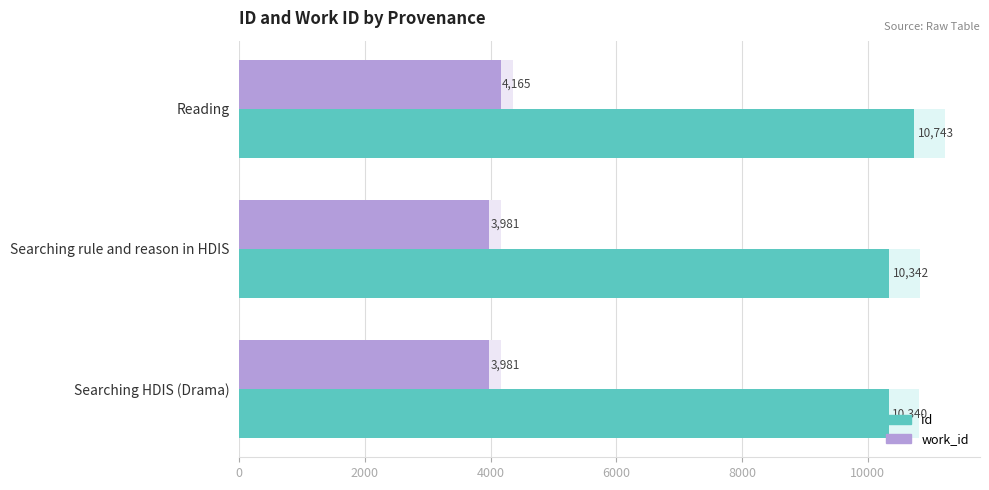

What are all the series names shown in the legend?

id, work_id